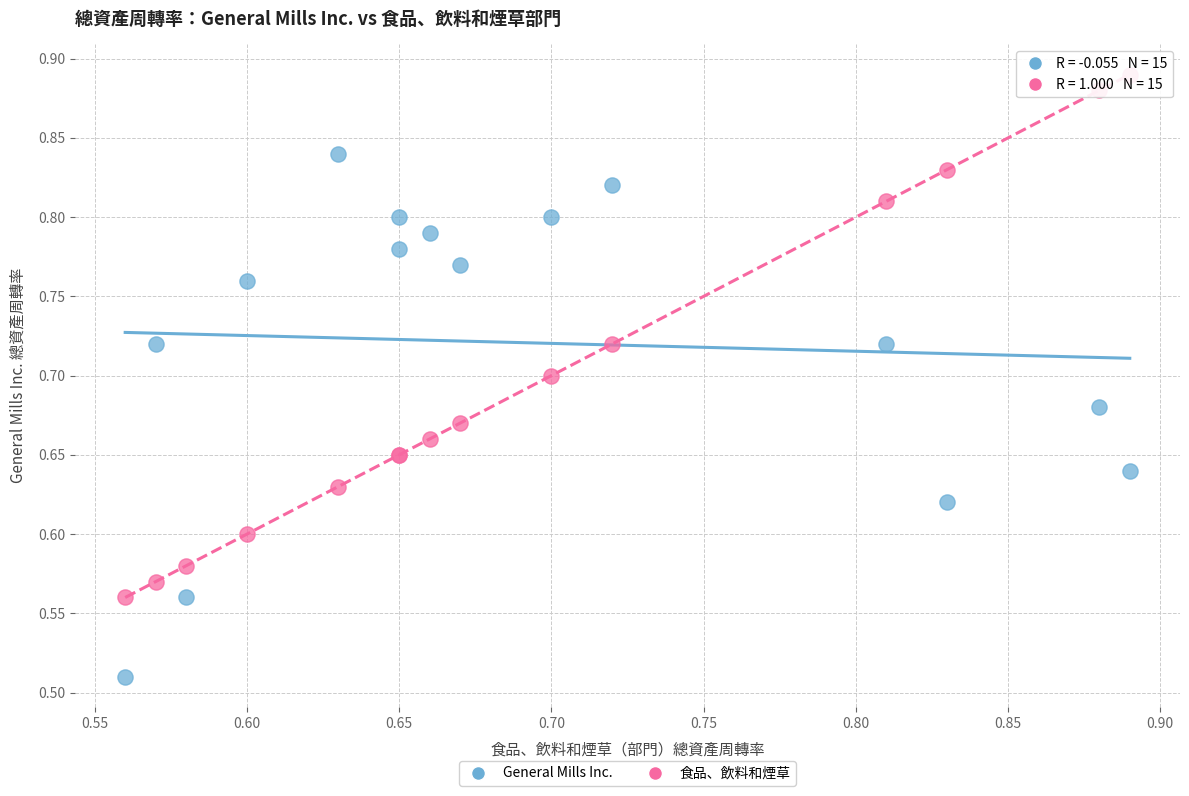

Which series reaches the minimum Y coordinate?

General Mills Inc.